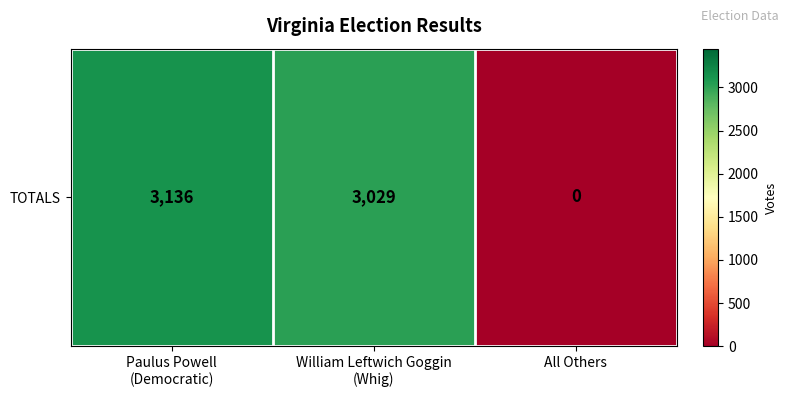

Reading left to right, what are all the values shown in this chart?

3136	3029	0